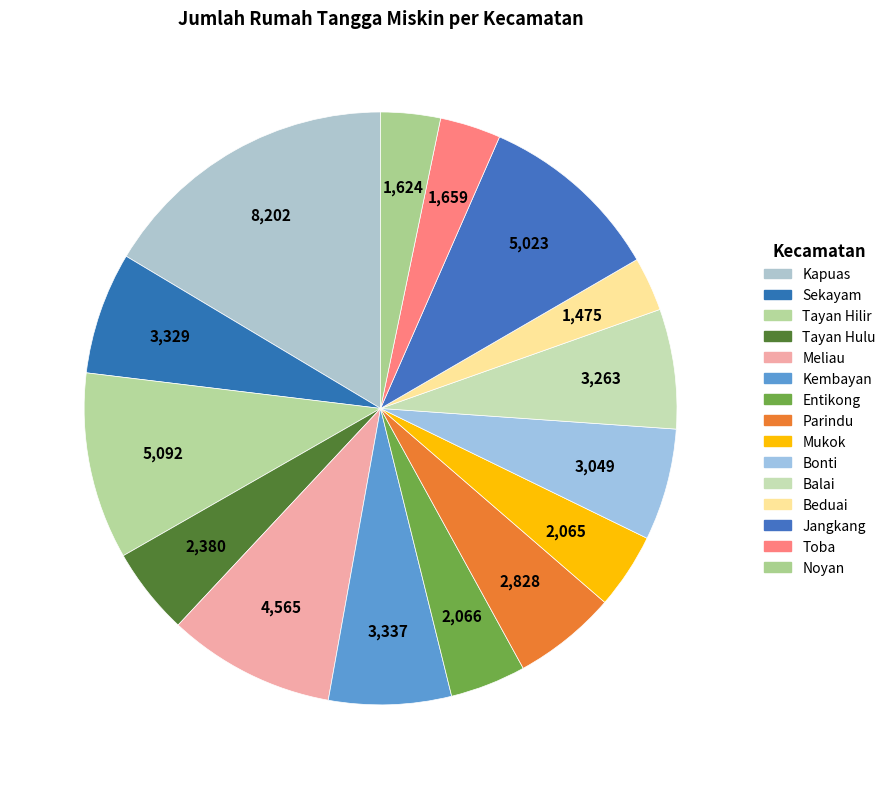

Between Noyan and Bonti, which is larger?

Bonti